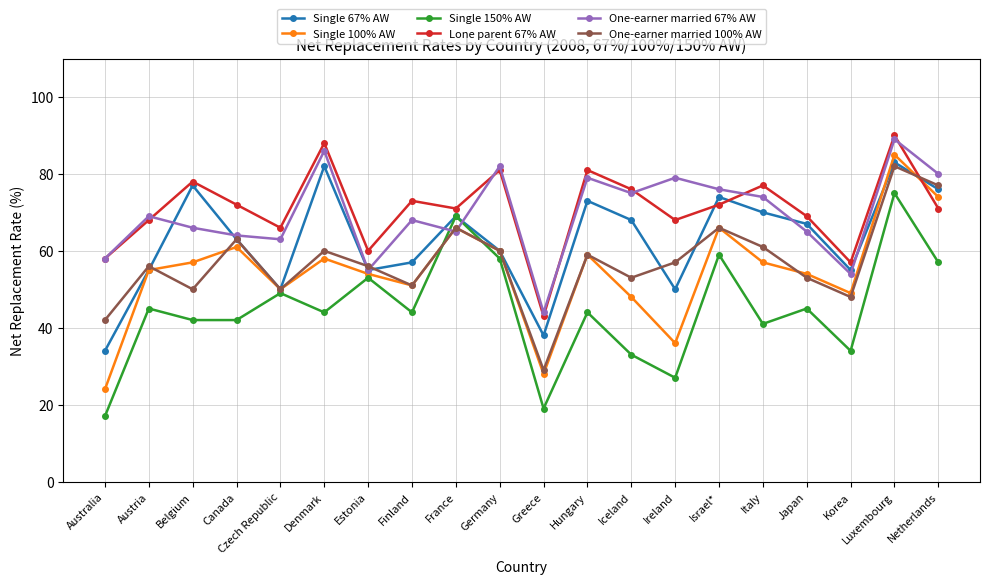

What is the total value across all series at Estonia?

333